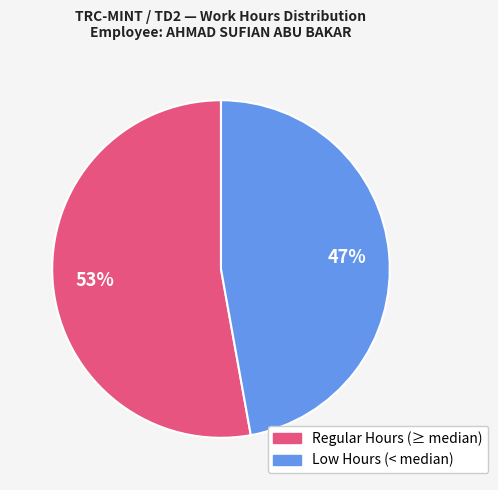

Count the number of slices in the pie.

2